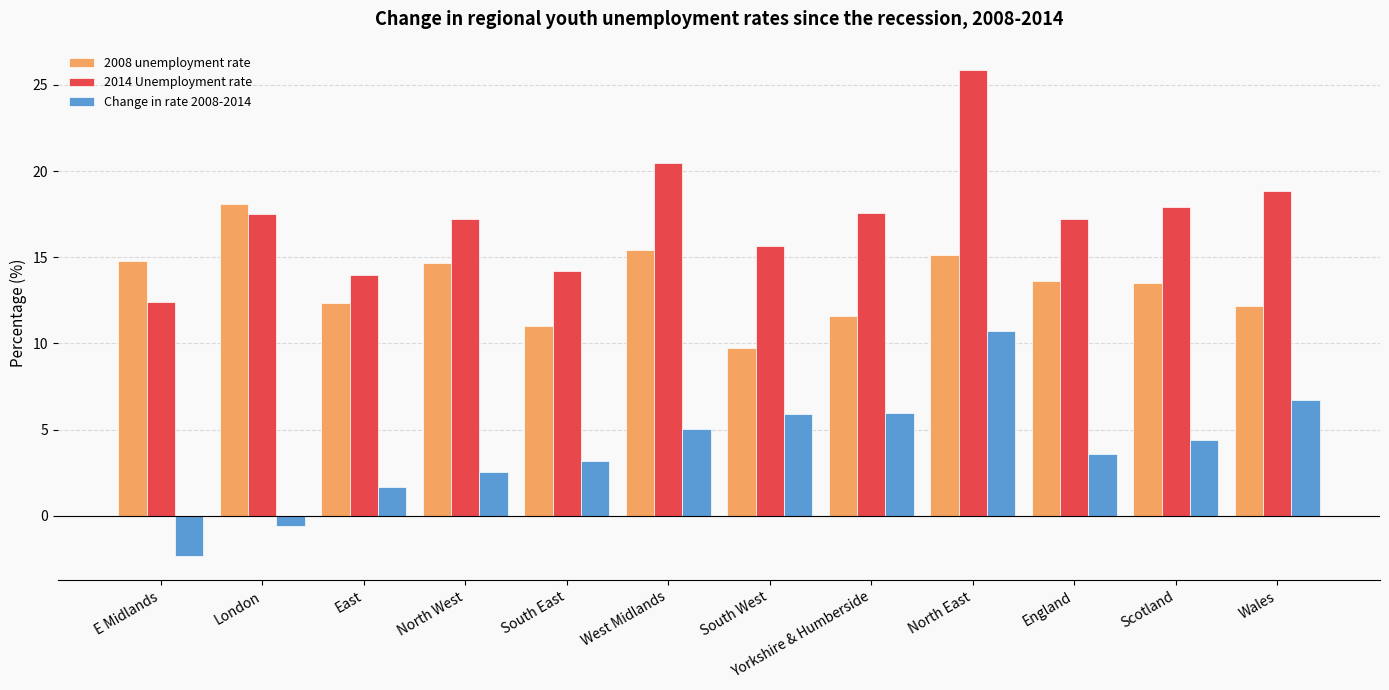

What position from the left is London?

2